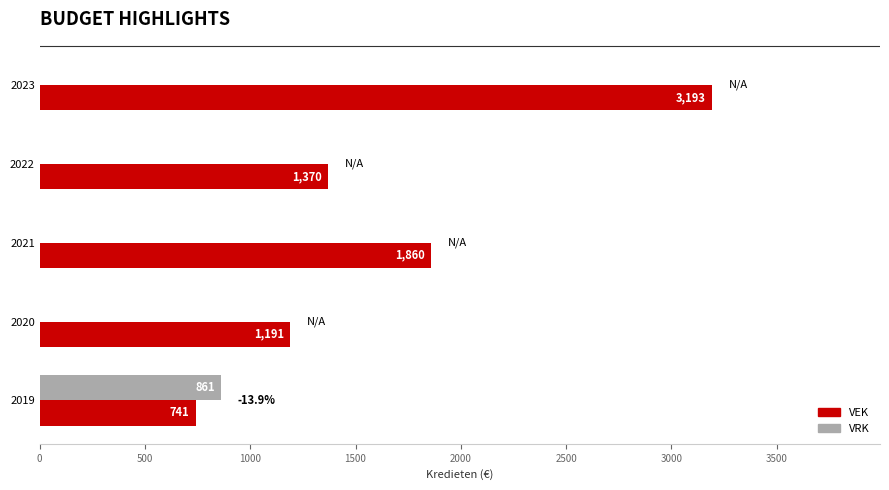

The VRK series shows 861 at 2019. True or false?

True